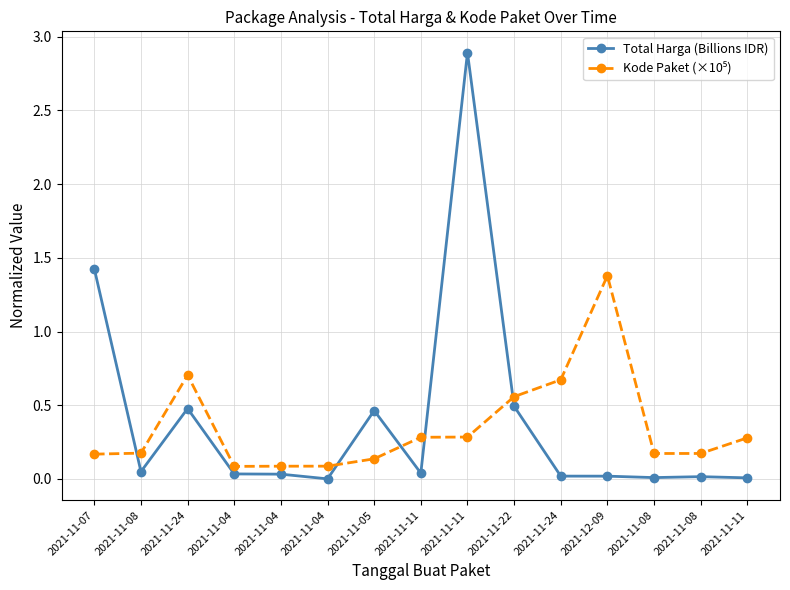

Is the value of Kode Paket (×10⁵) at 2021-11-04 greater than the value of Total Harga (Billions IDR) at 2021-11-04?

Yes